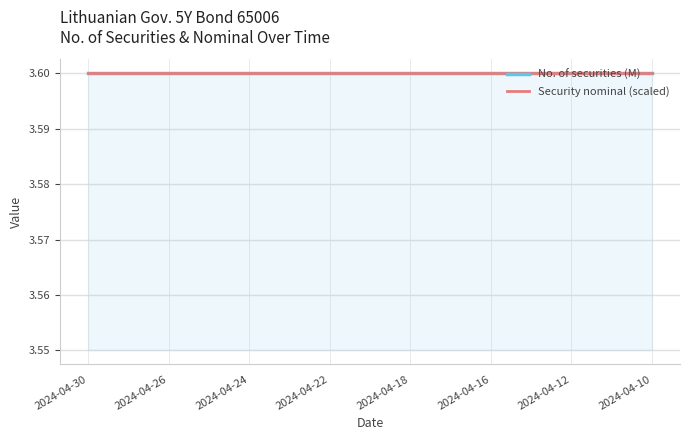

True or false: Security nominal and No. of securities cross at least once.

False